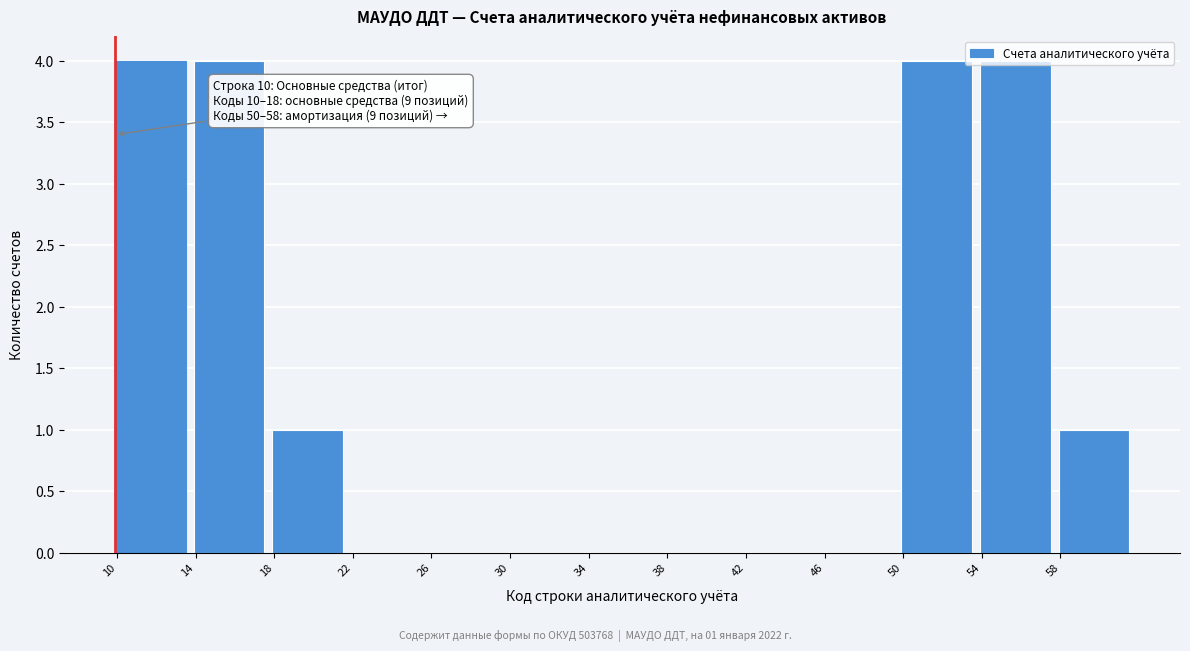

Which has a higher value, 18 or 38?

18